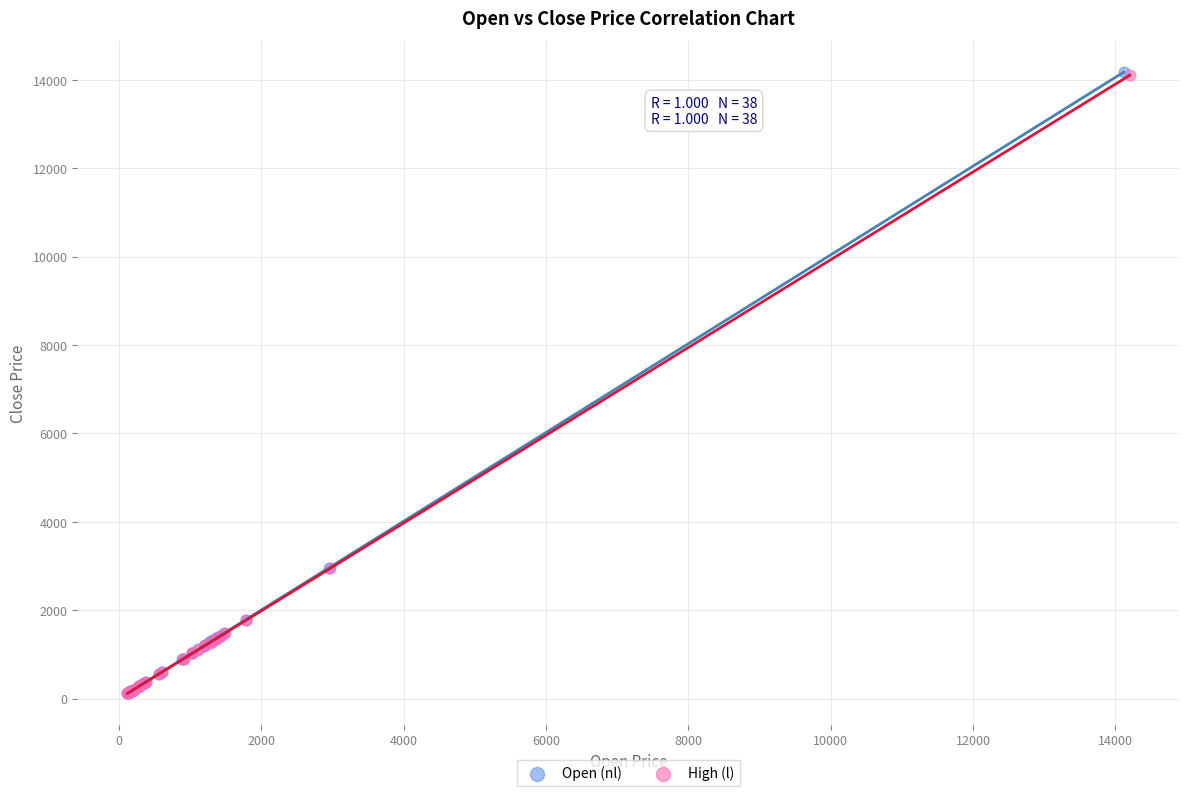

Which series has the largest Y range (max minus min)?

Open (nl)